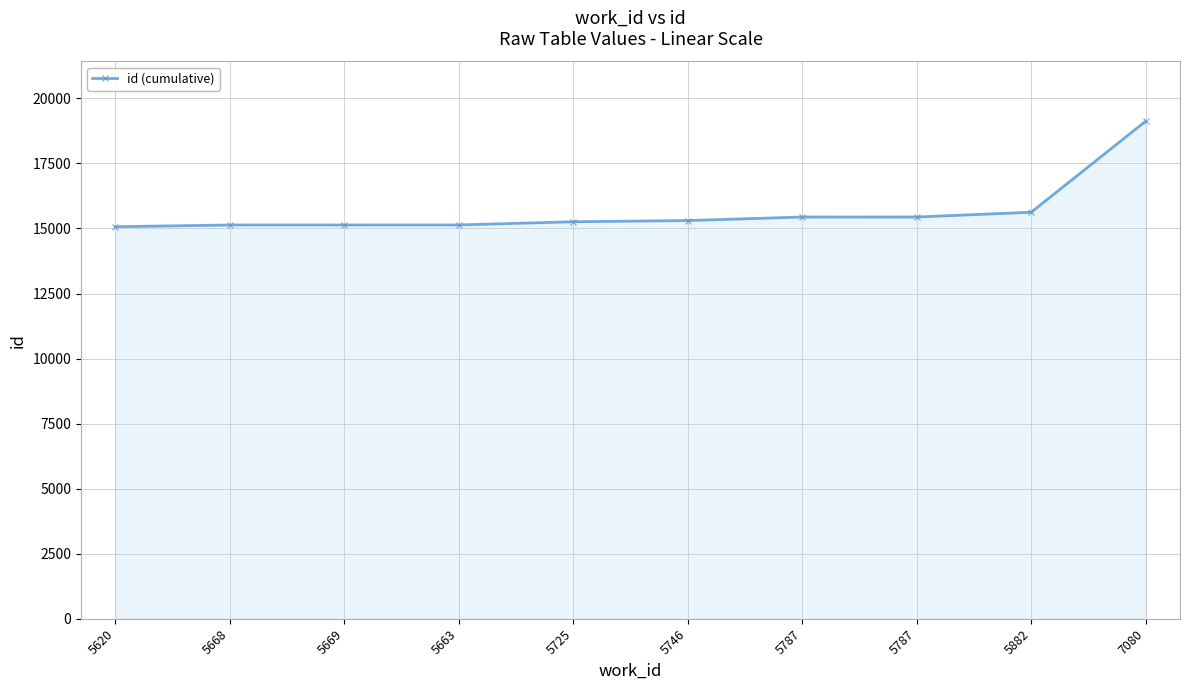

What is the label of the 8th point from the left?

5787